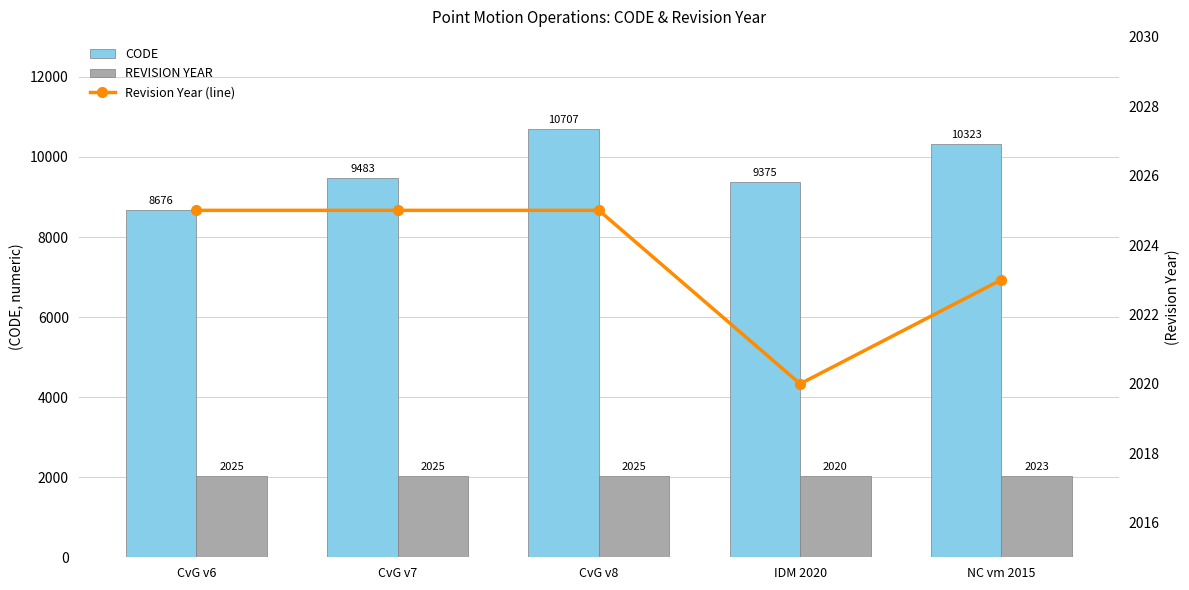

Which series has the largest range (max minus min)?

CODE